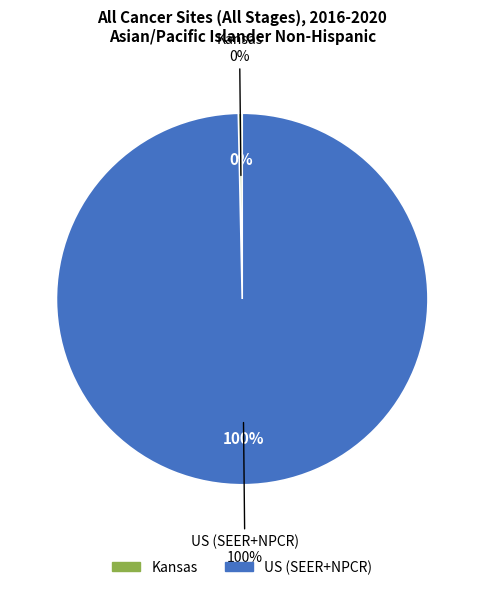

Which slice is the smallest?

Kansas